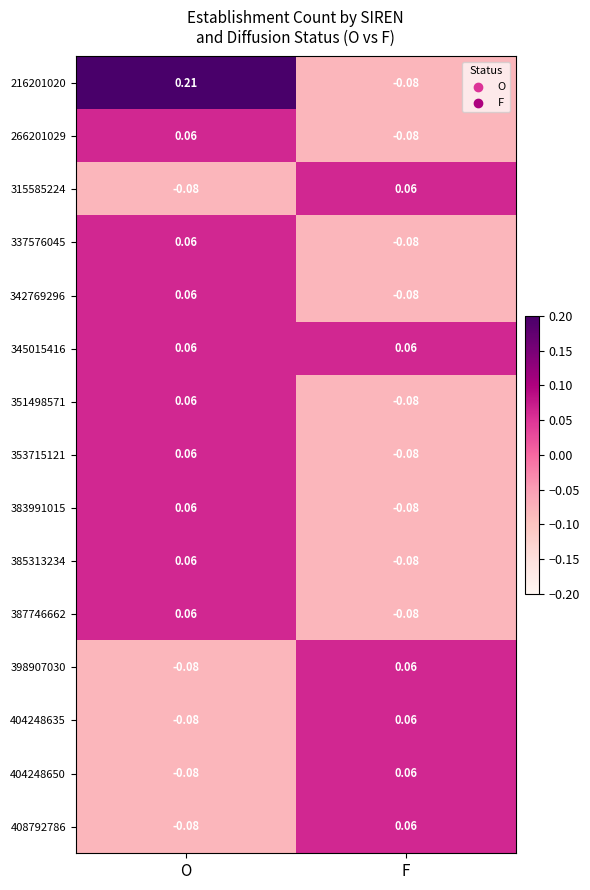

Is the value of 337576045 at F greater than the value of 345015416 at F?

No